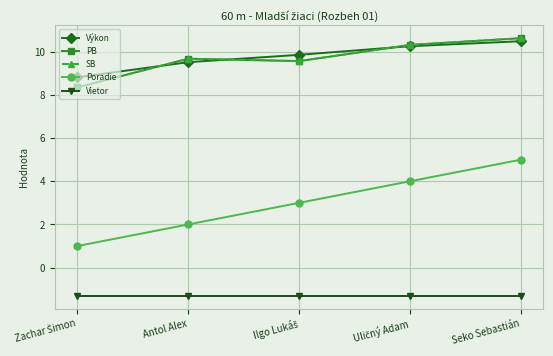

Between Seko Sebastián and Antol Alex, which is larger?

Seko Sebastián